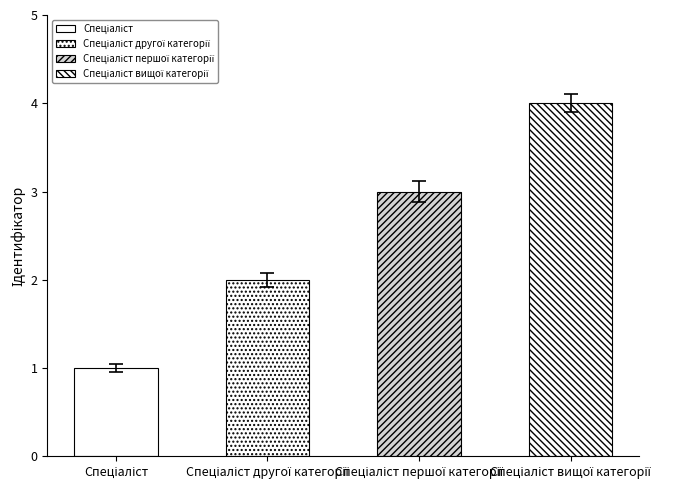

What is the label of the 2nd bar from the right?

Спеціаліст першої категорії